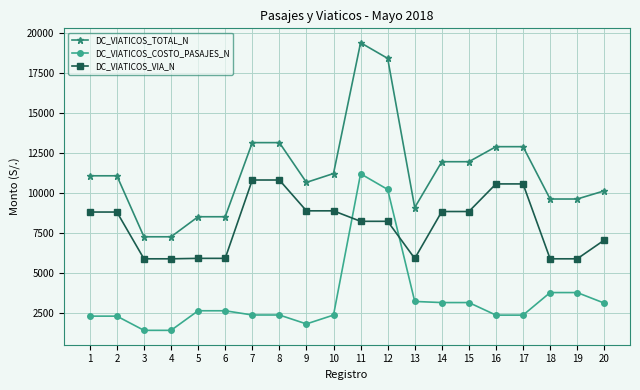

How many series are shown in this chart?

3